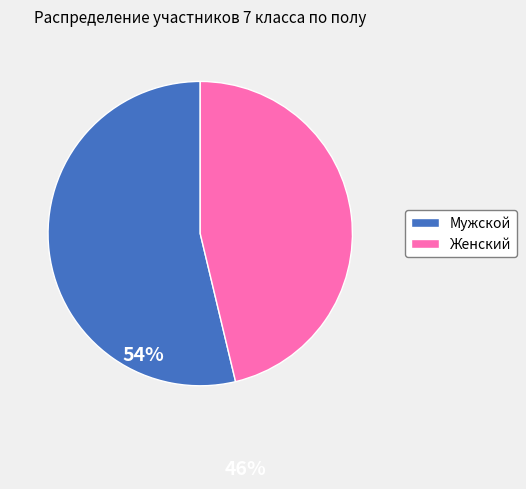

Is the sum of Женский and Мужской greater than half?

Yes